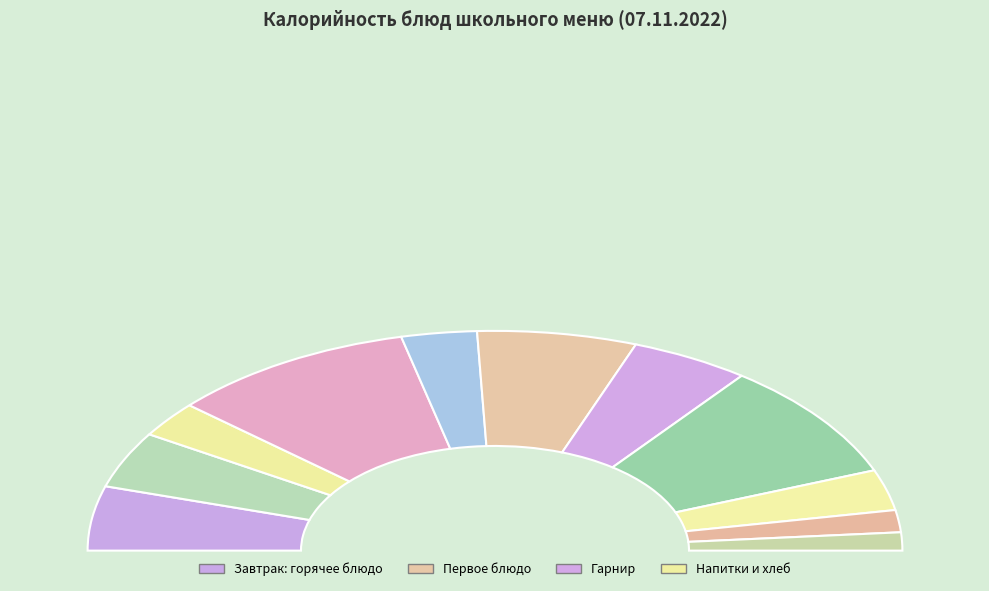

Does Хлеб ржаной-пшеничный account for over 50% of the chart?

No